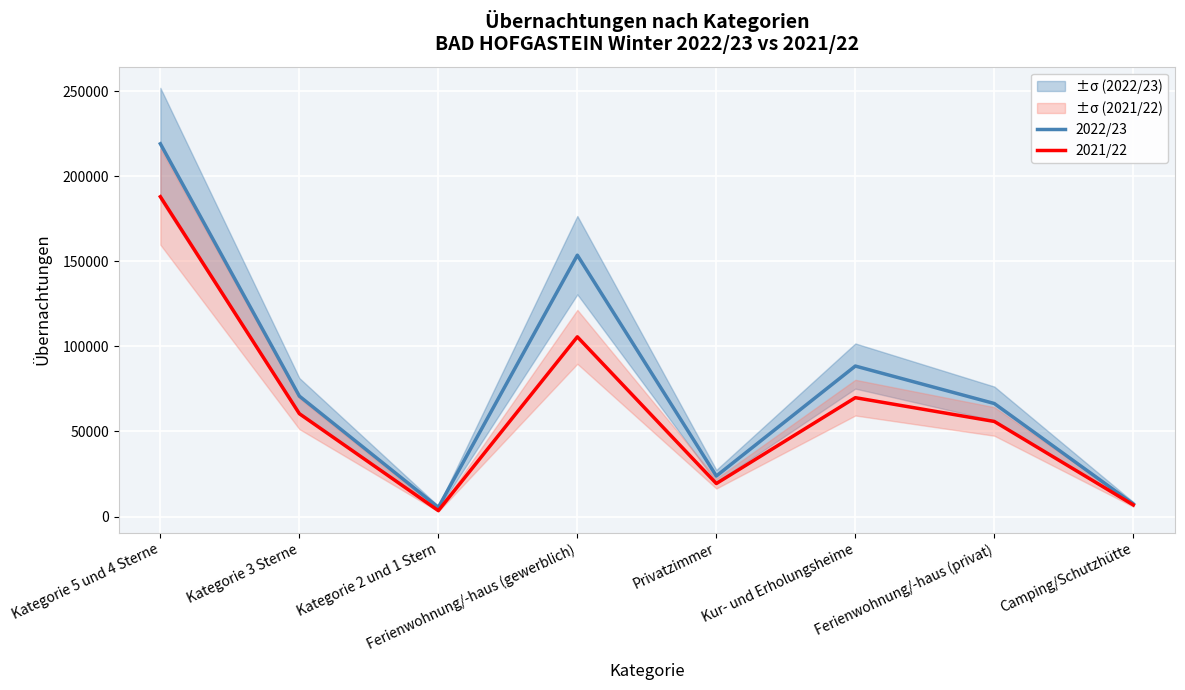

Where does the 2022/23 series first go above 70775?

Kategorie 5 und 4 Sterne